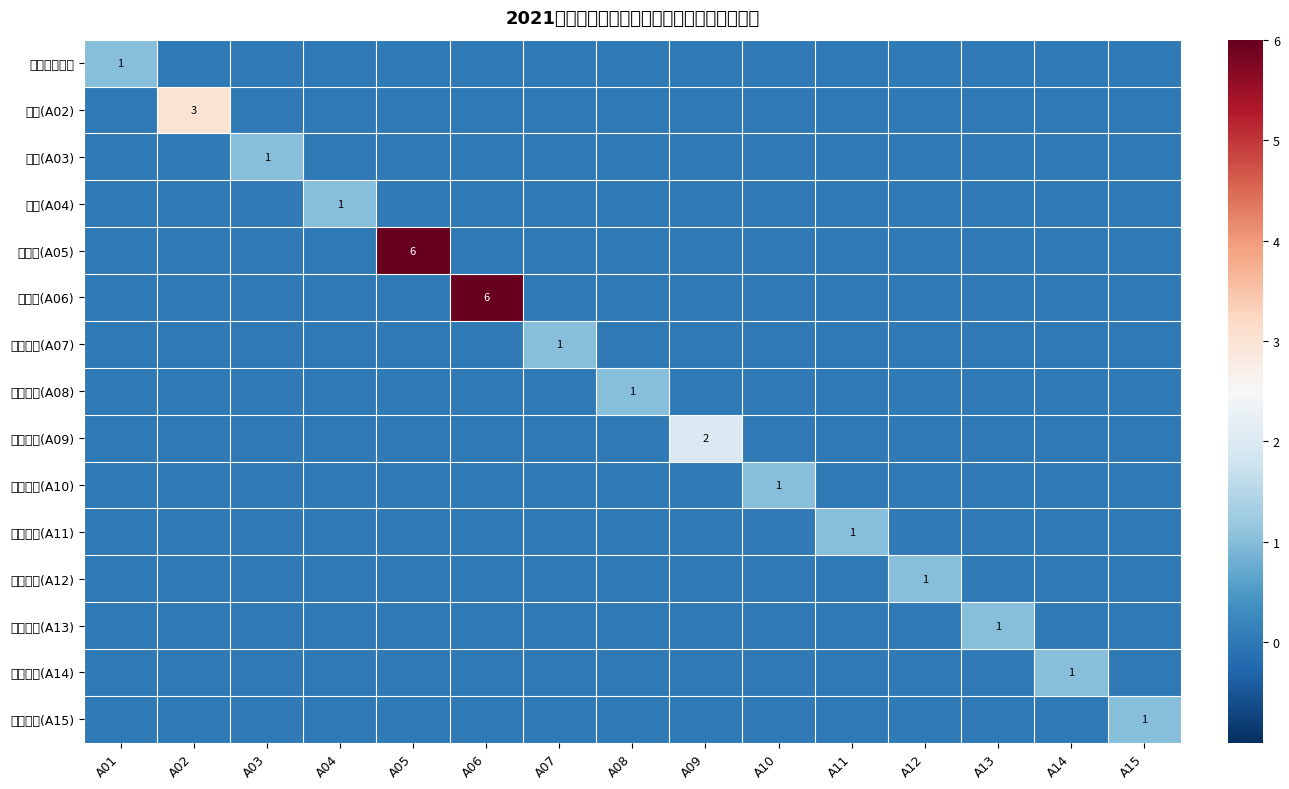

At how many categories does at least one series exceed 5?

2